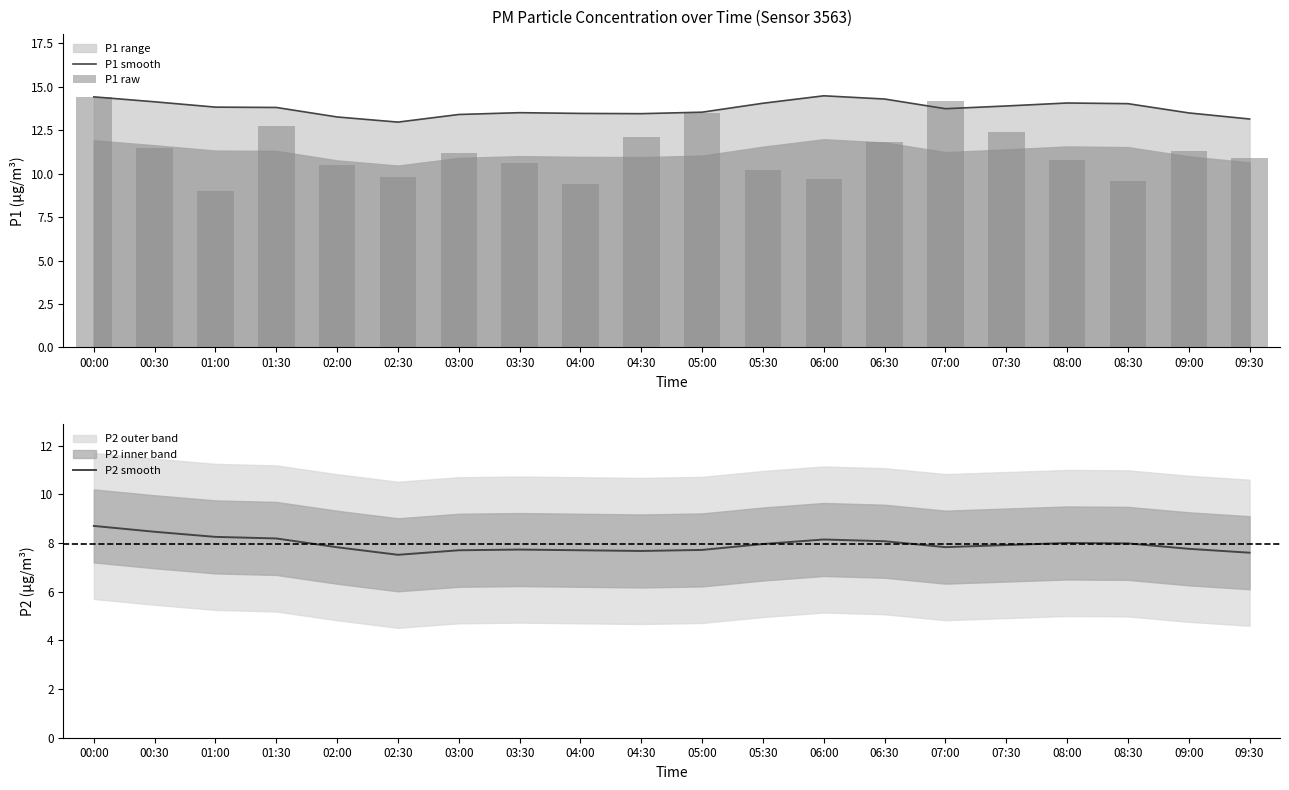

At how many categories does at least one series exceed 12?

20